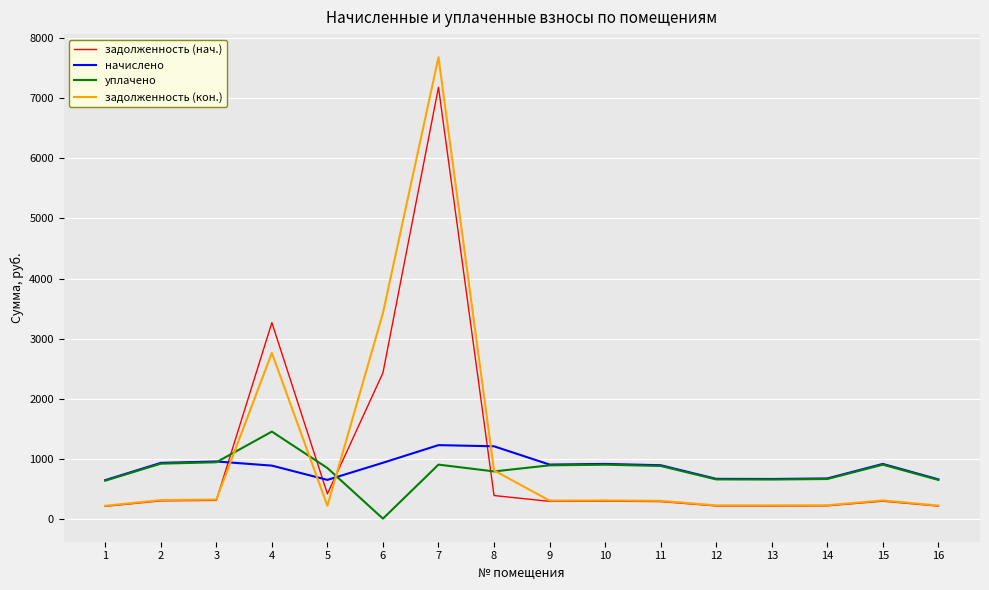

Which series has the largest total across all categories?

задолженность (кон.)